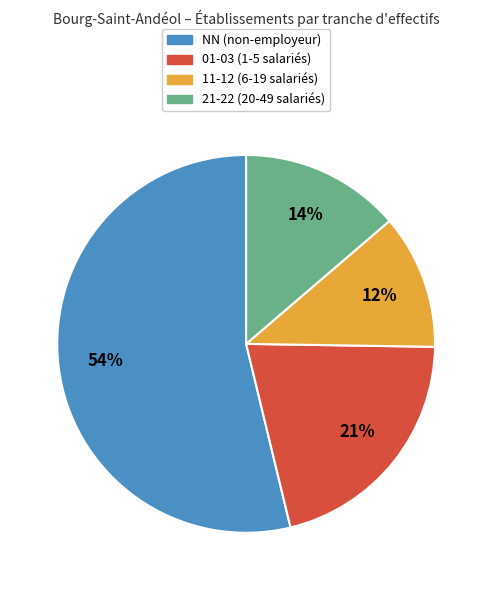

Is there any slice that represents more than half of the pie?

Yes